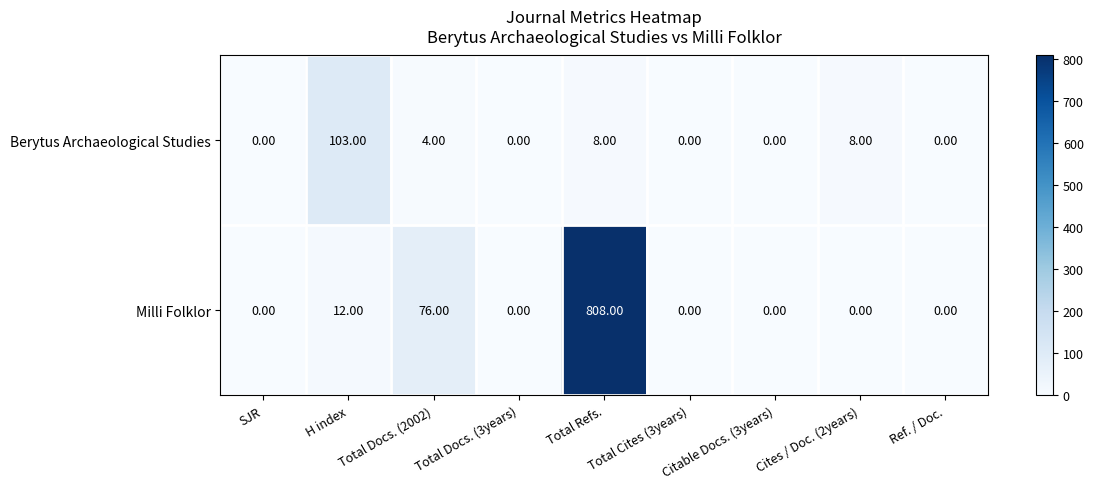

What is the difference between the maximum and minimum values in the Milli Folklor series?

808